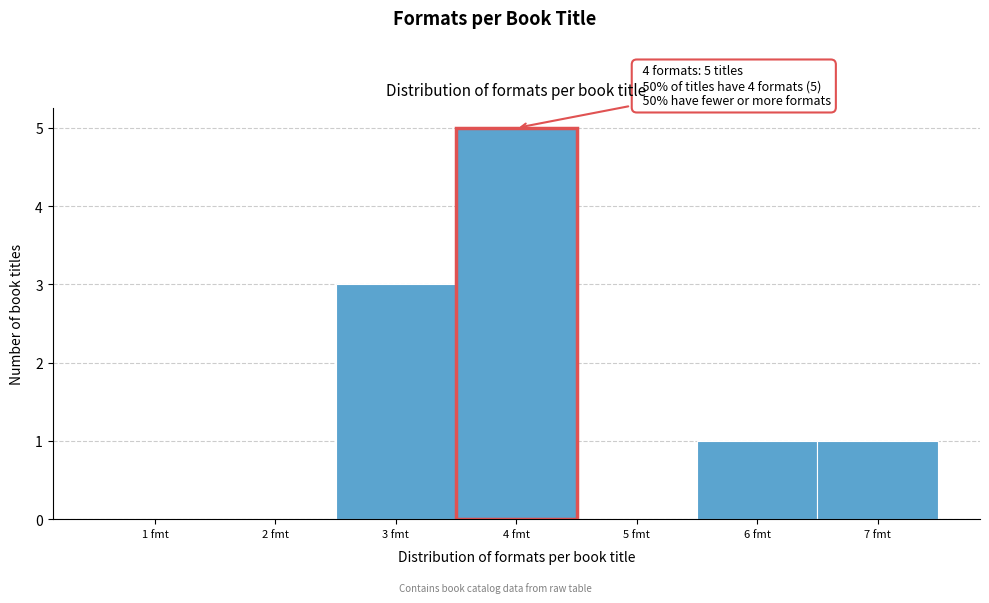

Reading right to left, extract all data points from this chart.

7 fmt=1	6 fmt=1	5 fmt=0	4 fmt=5	3 fmt=3	2 fmt=0	1 fmt=0